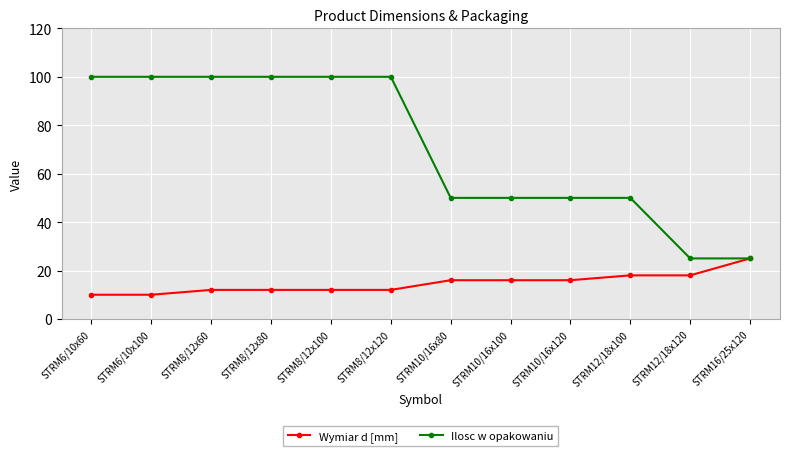

List the series in order of their overall mean, lowest first.

Wymiar d [mm], Ilosc w opakowaniu